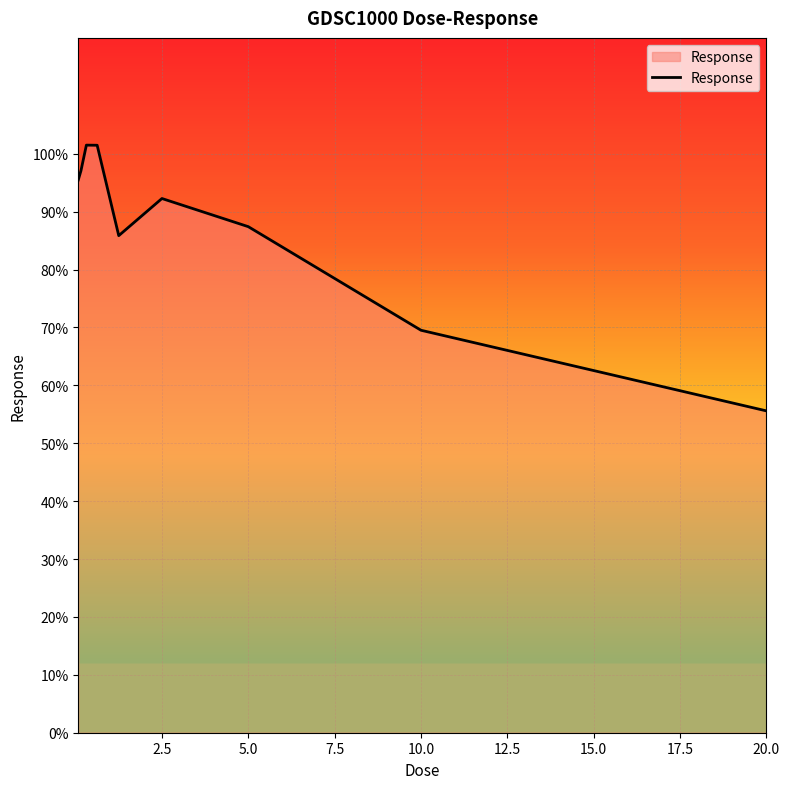

What is the difference between the maximum and minimum values?

45.9